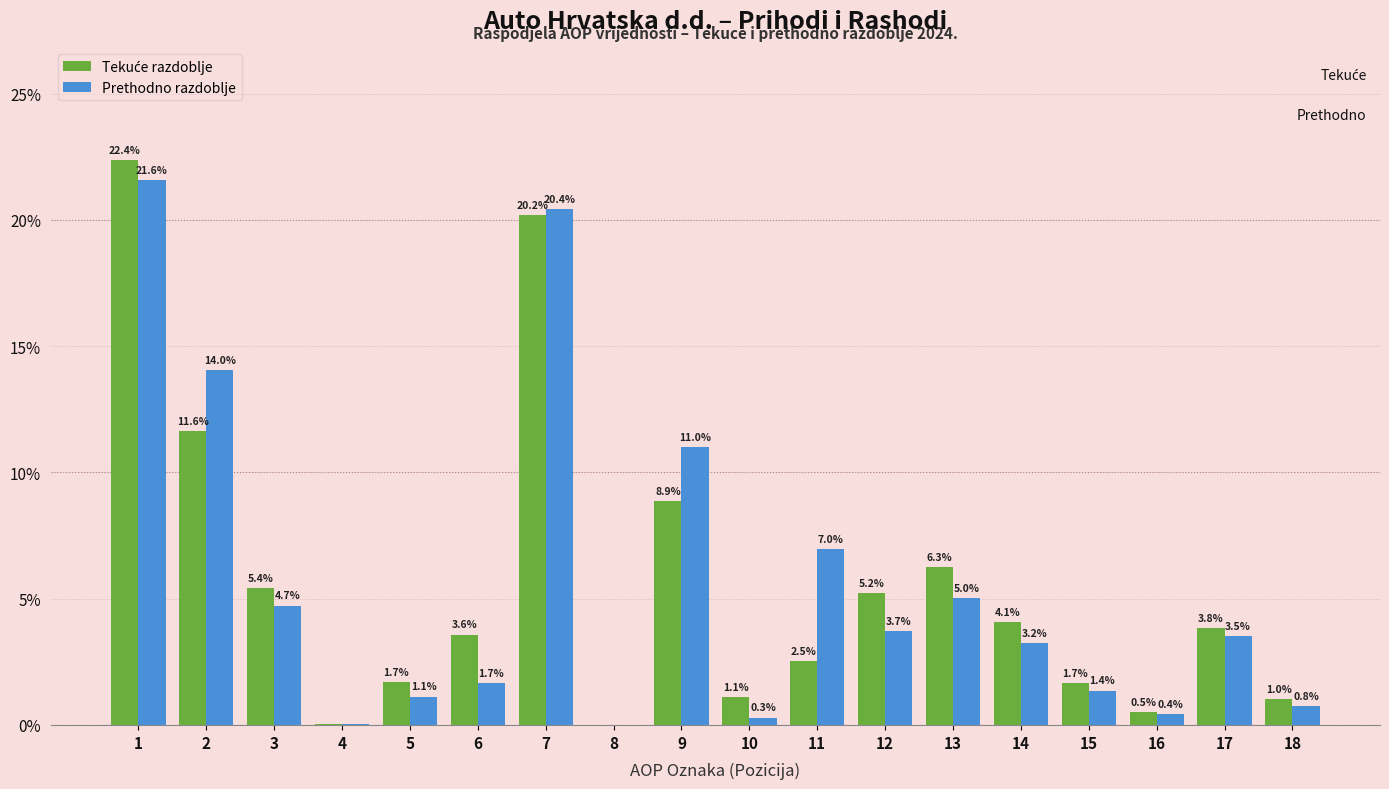

What is the highest value of the Prethodno razdoblje series?

21.6